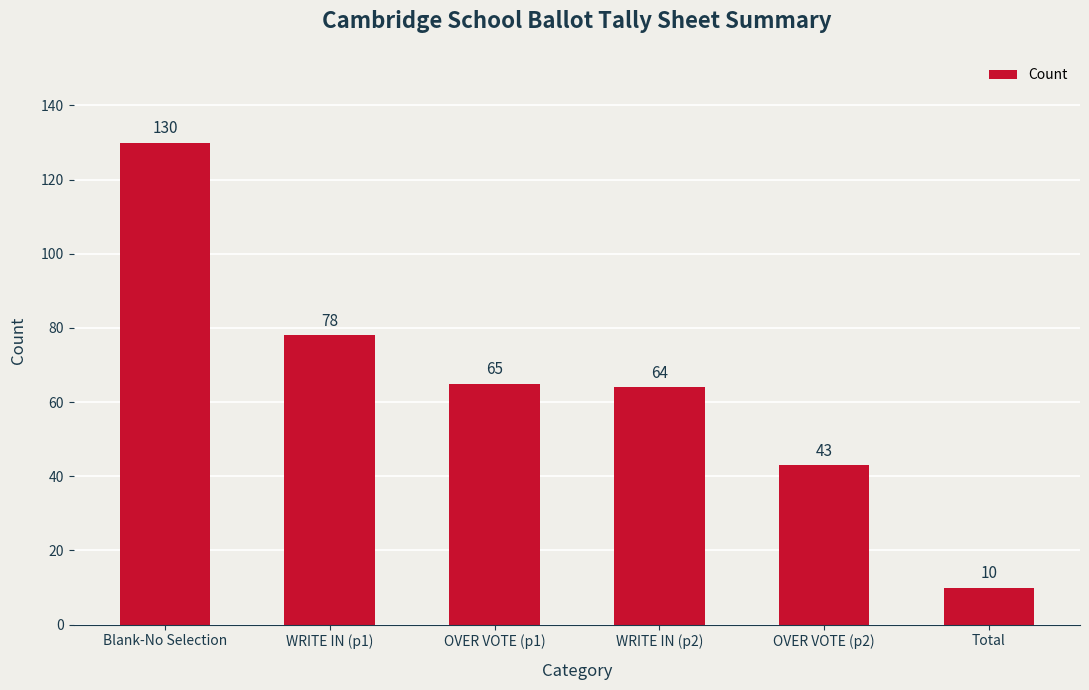

Are the bars grouped side by side (vs. stacked)?

No